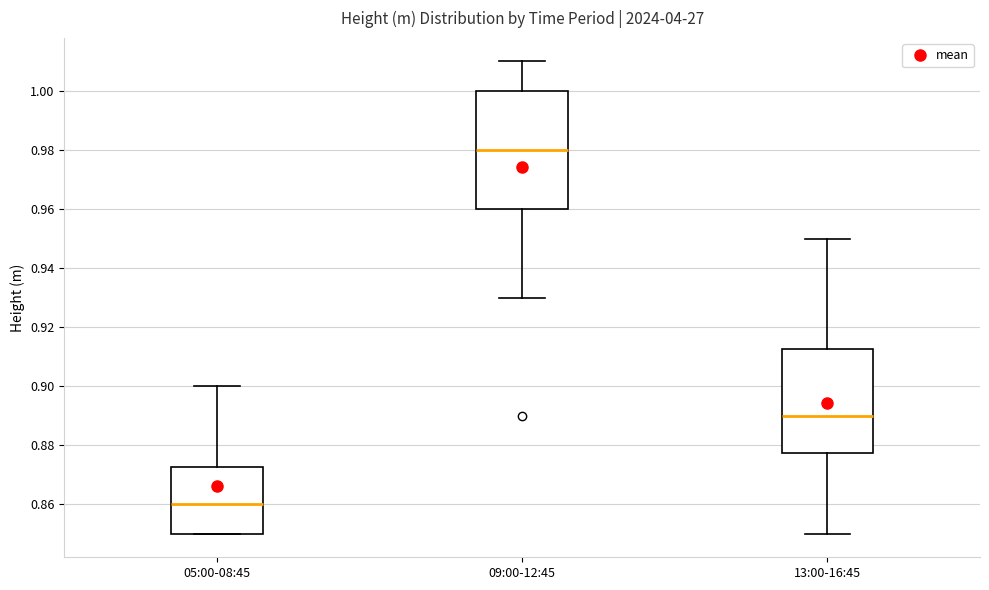

Where does the upper whisker of the box for 05:00-08:45 end on the y-axis? The values are not printed on the chart, so give them approximately, as read against the axis.

0.900